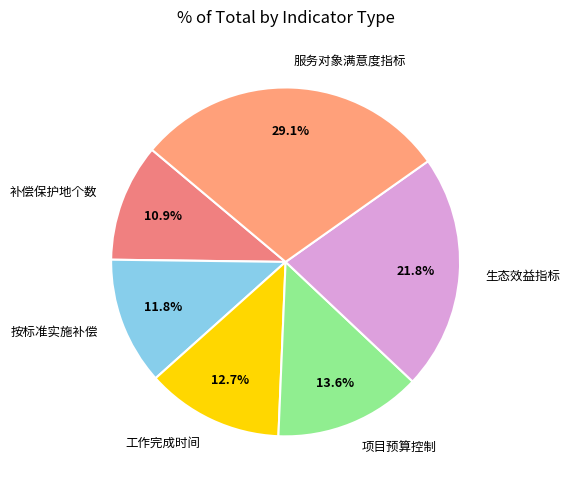

Which has a higher value, 补偿保护地个数 or 按标准实施补偿?

按标准实施补偿